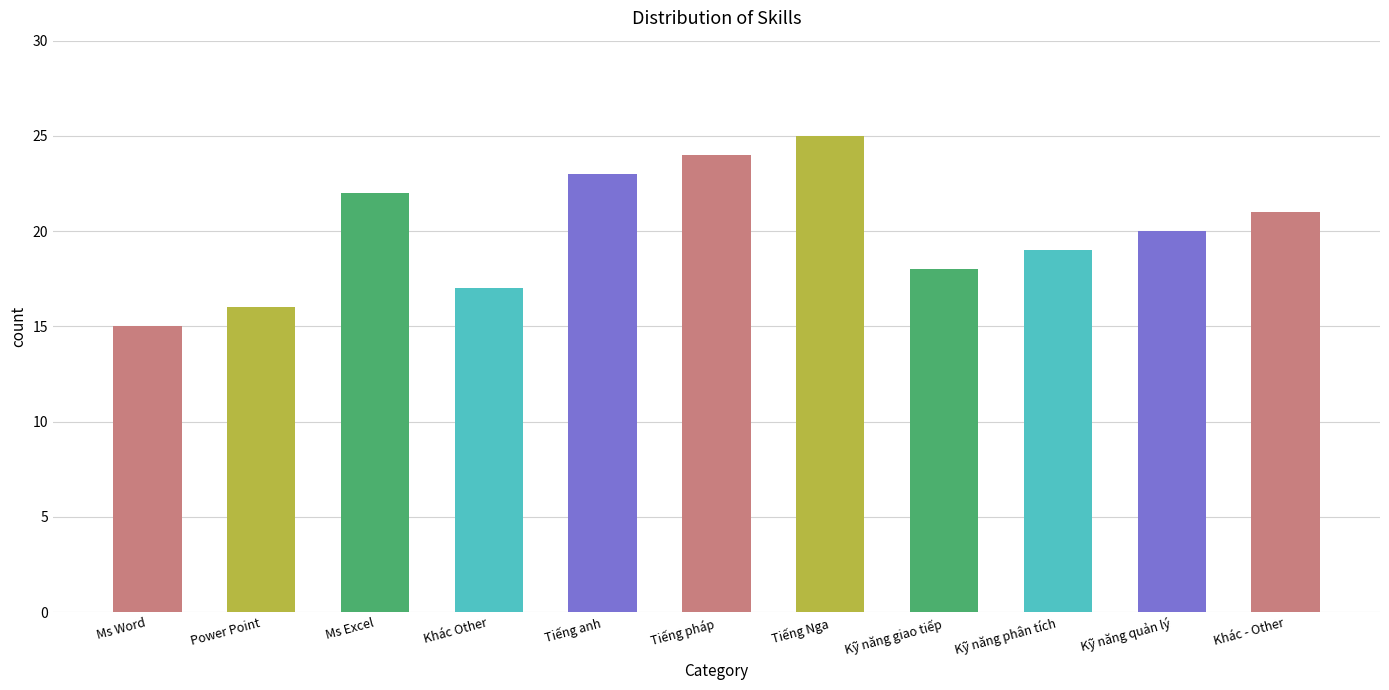

What is the label of the 7th bar from the right?

Tiếng anh